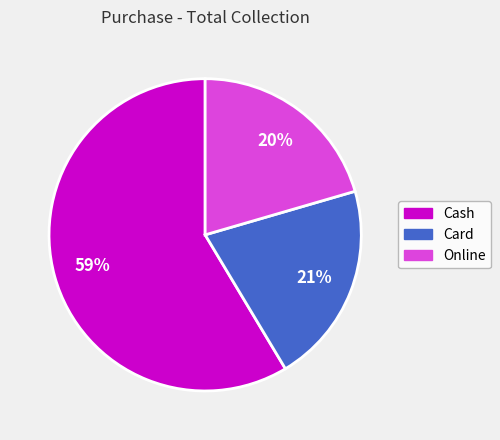

Count the number of slices in the pie.

3